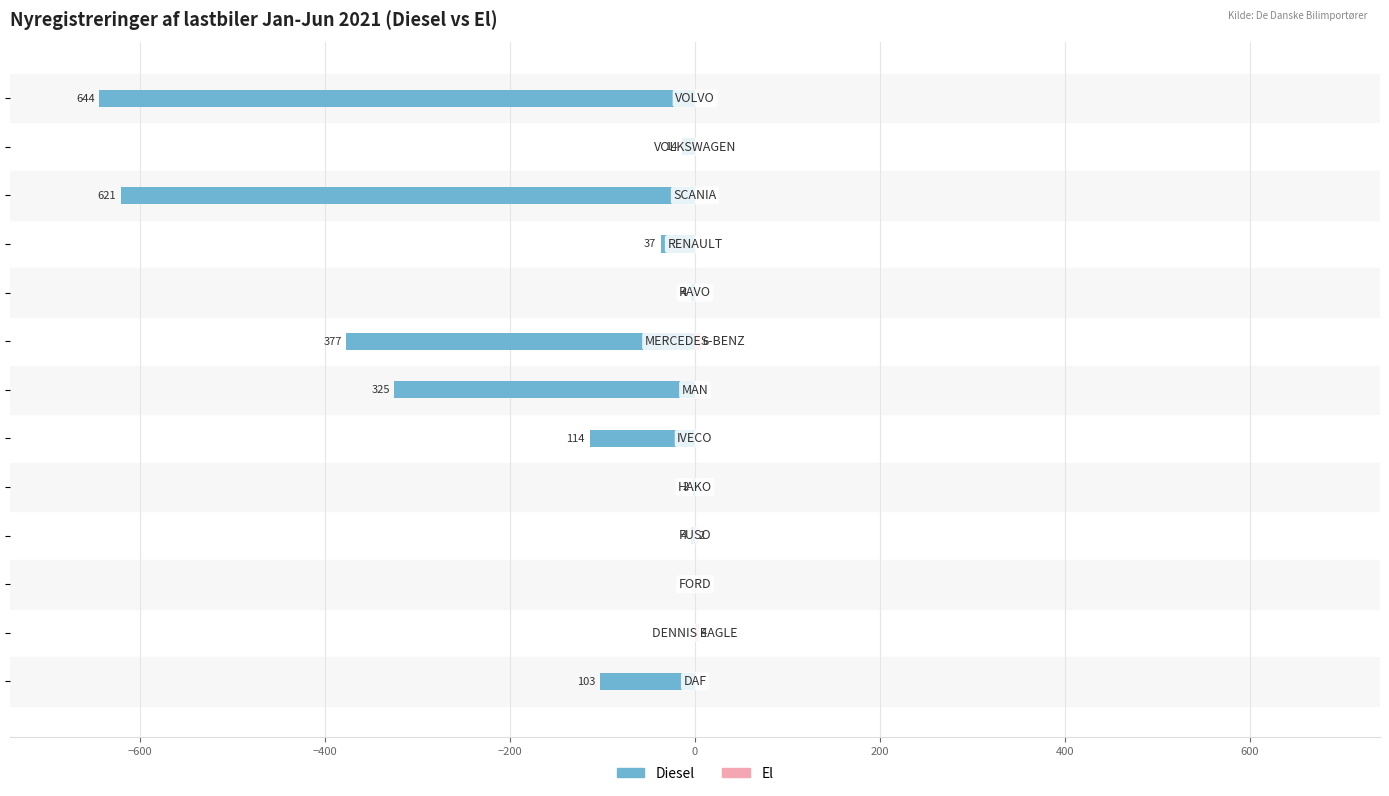

The Diesel series shows -8 at 11. True or false?

False